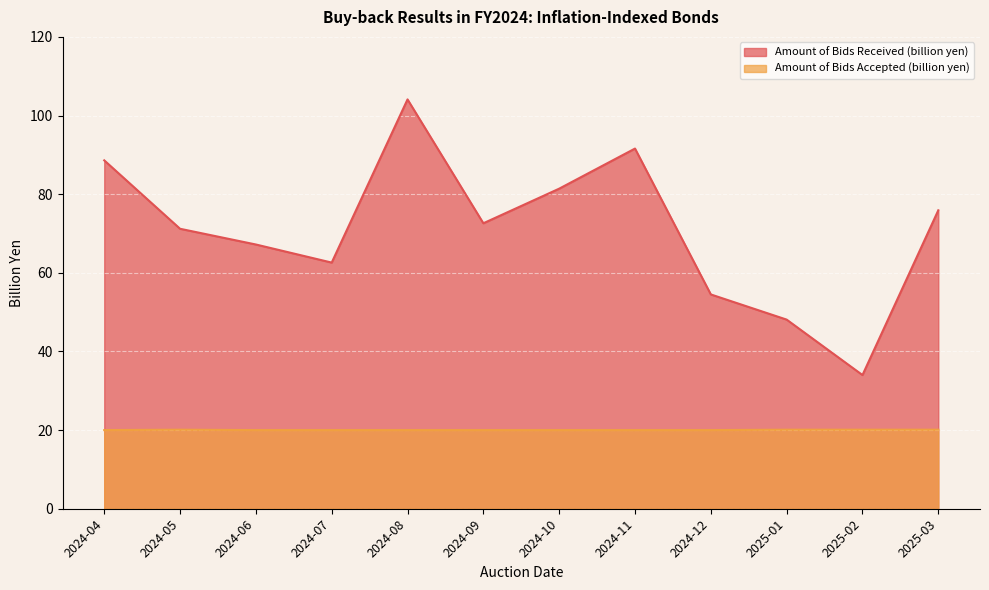

How many data points does each series have?

12